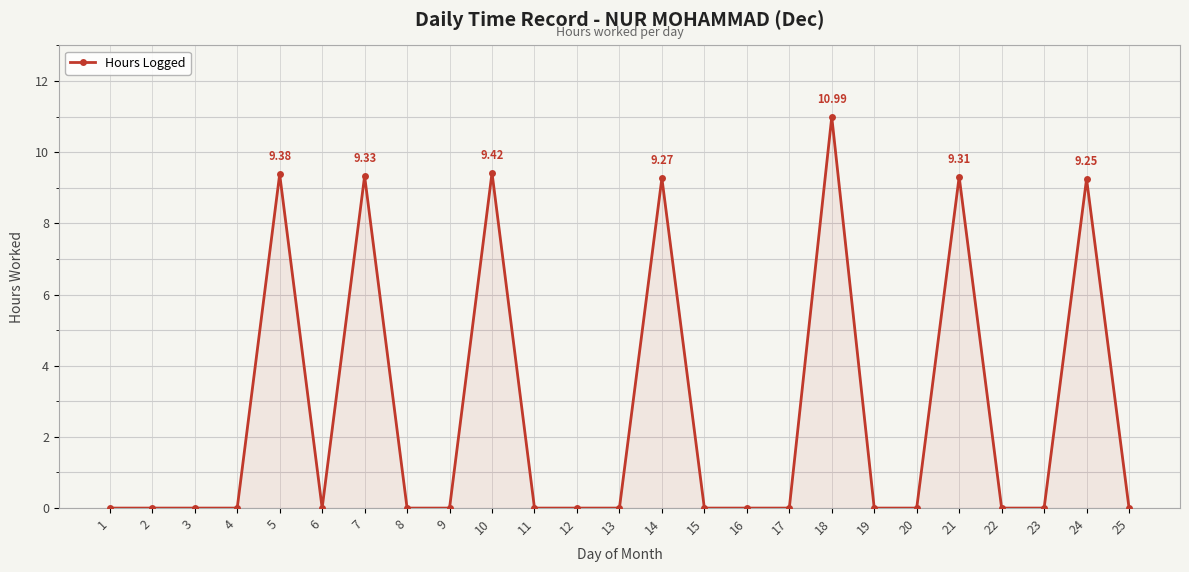

True or false: the data has more than 0 interior local peaks.

True